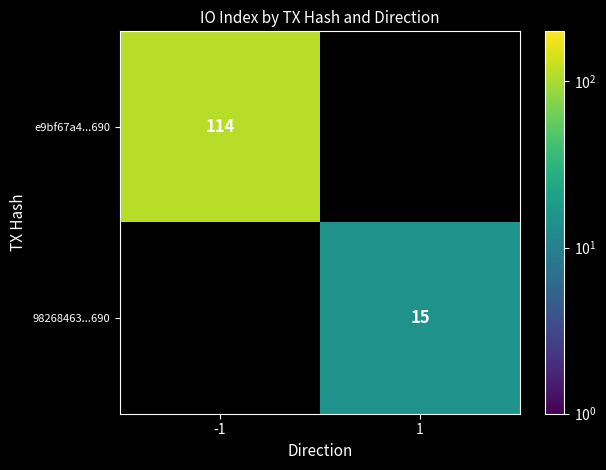

Is the value of e9bf67a4...690 at -1 greater than the value of 98268463...690 at 1?

Yes